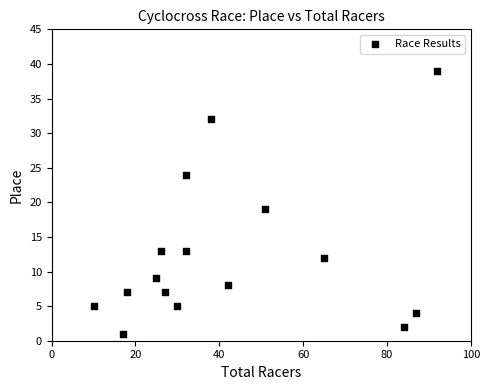

What is the range of Y values (max minus min)?

38